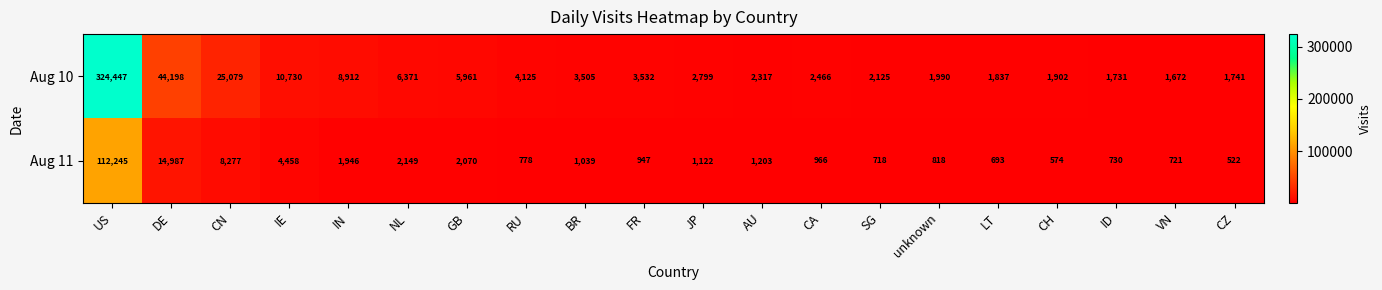

Which label corresponds to the largest value in the chart?

US